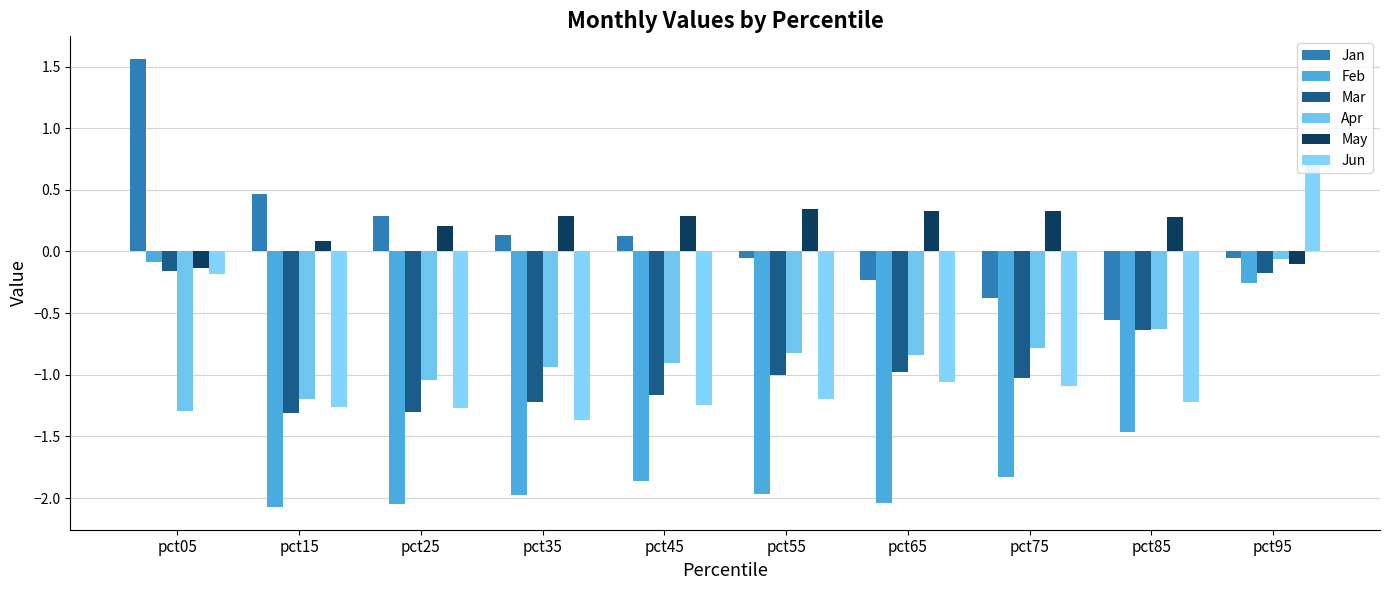

At which category is the sum across all series the highest?

pct95